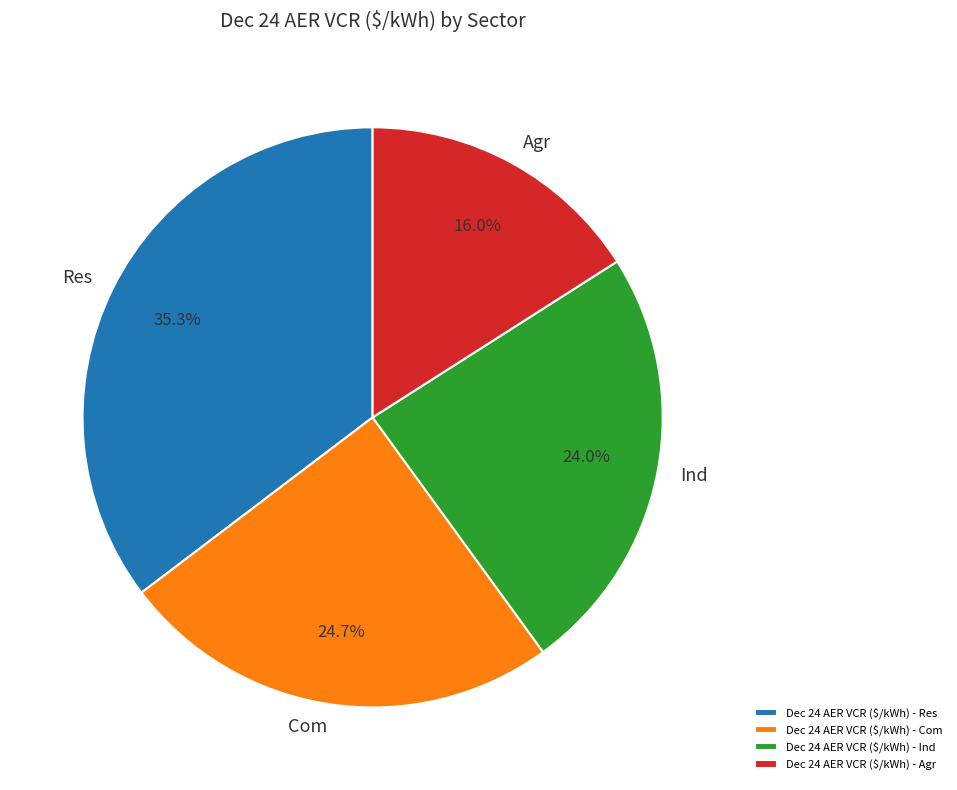

To the nearest percent, what is the difference between the Dec 24 AER VCR ($/kWh) - Agr and Dec 24 AER VCR ($/kWh) - Ind slice percentages?

8%